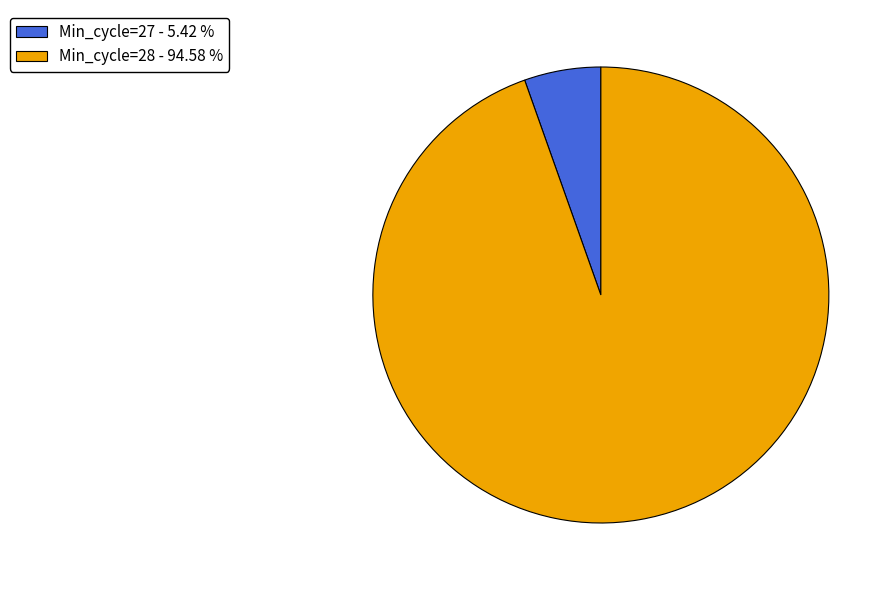

Rank the categories by value from highest to lowest.

Min_cycle=28 - 94.58 %, Min_cycle=27 - 5.42 %